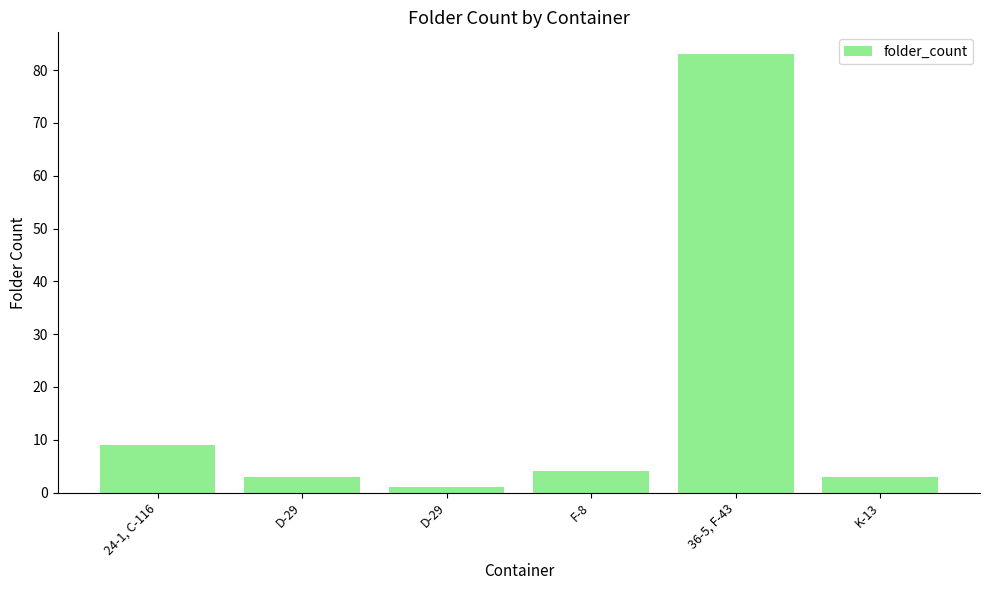

What is the greatest value displayed?

83